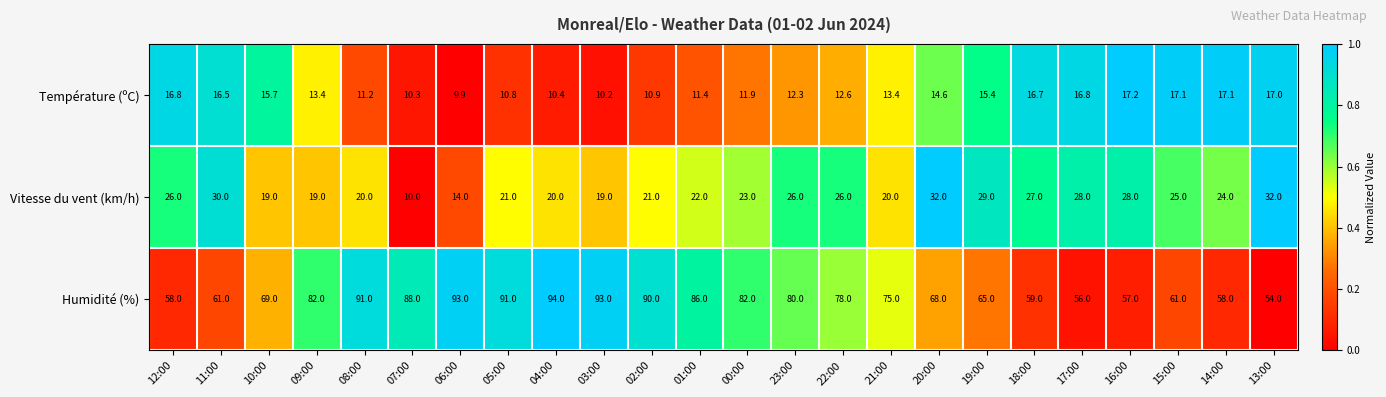

True or false: Vitesse du vent (km/h) has a value of 21.0 at 05:00.

True